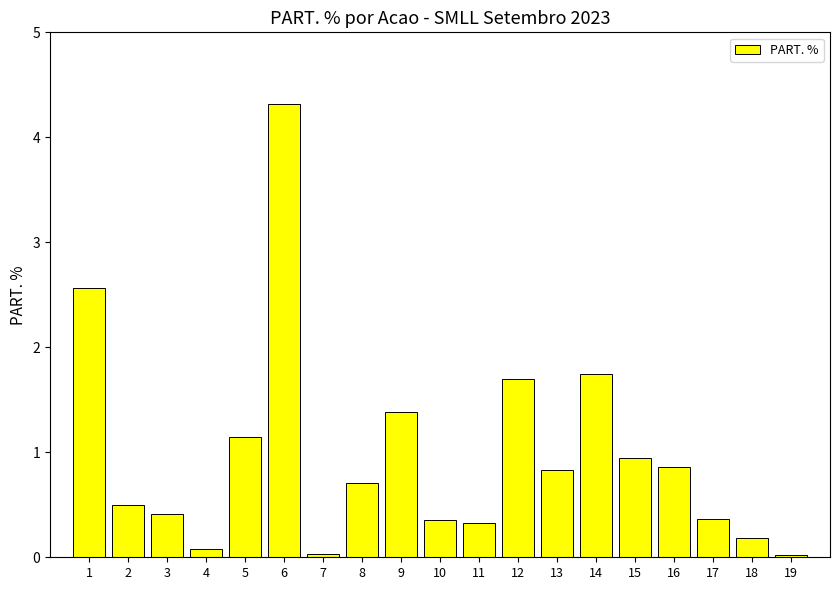

What is the difference between the second highest and second lowest values?

2.5